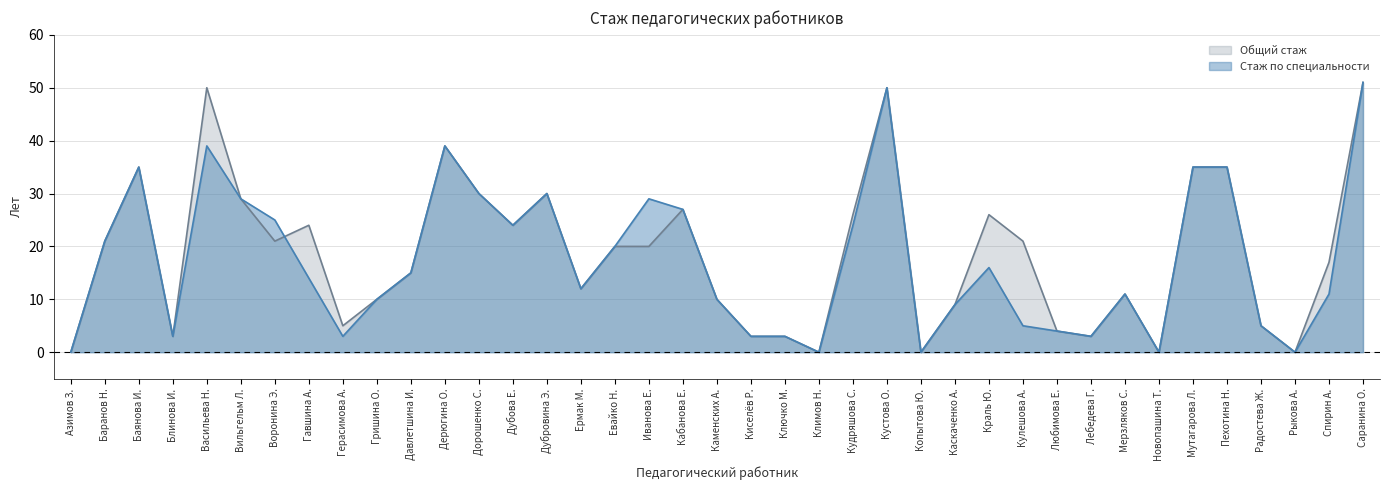

Between Воронина Э. and Гришина О., which series saw the biggest shift?

Стаж по специальности